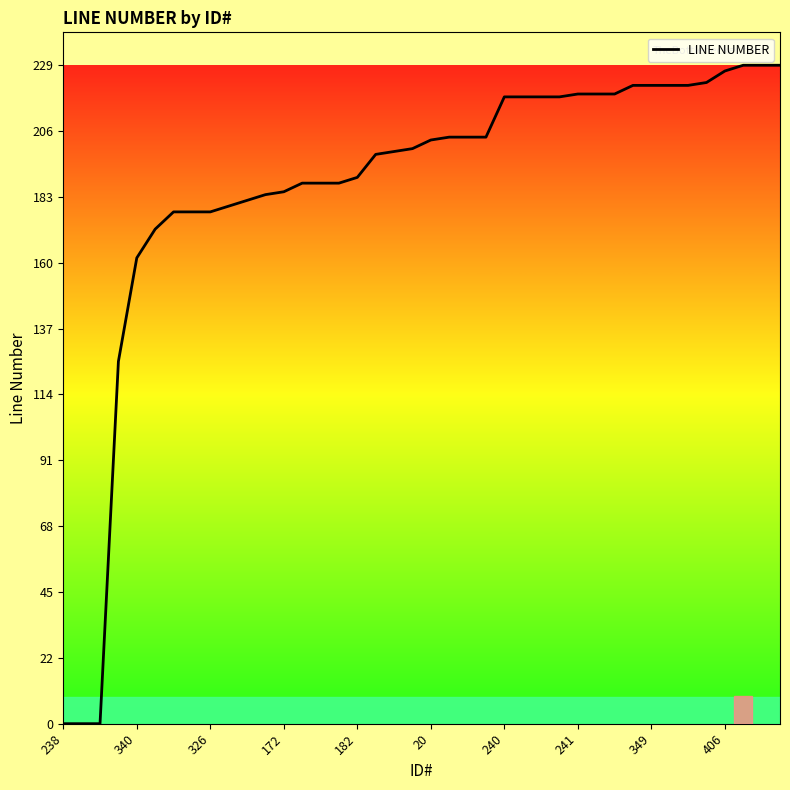

Does the chart display data point markers on the line(s)?

No